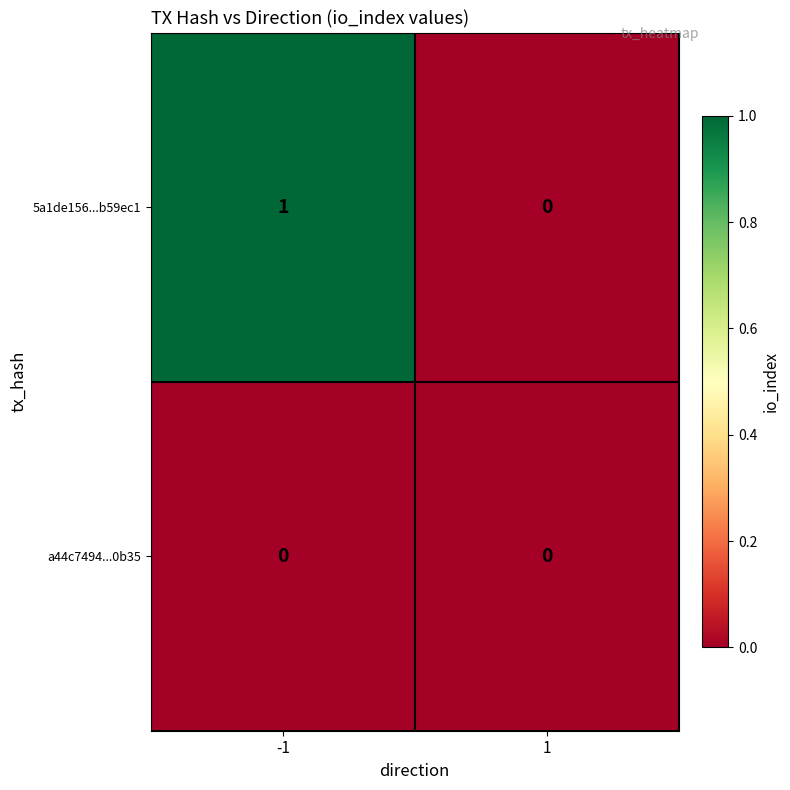

Rank the series by their average value, from lowest to highest.

a44c7494...0b35, 5a1de156...b59ec1